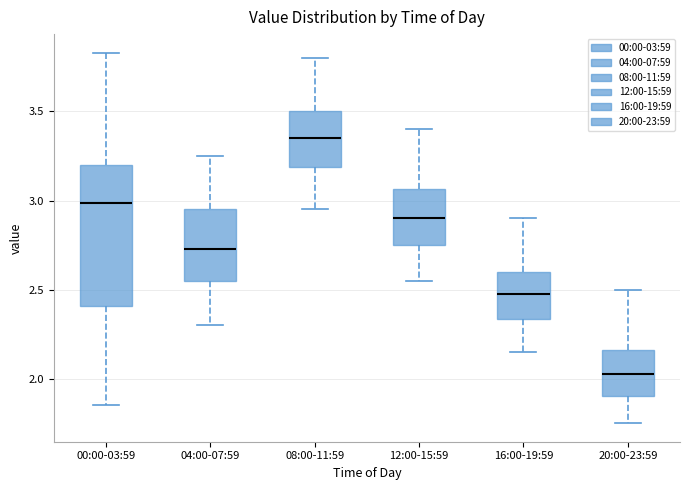

Comparing the boxes themselves (not the whiskers), which one is the tallest?

00:00-03:59